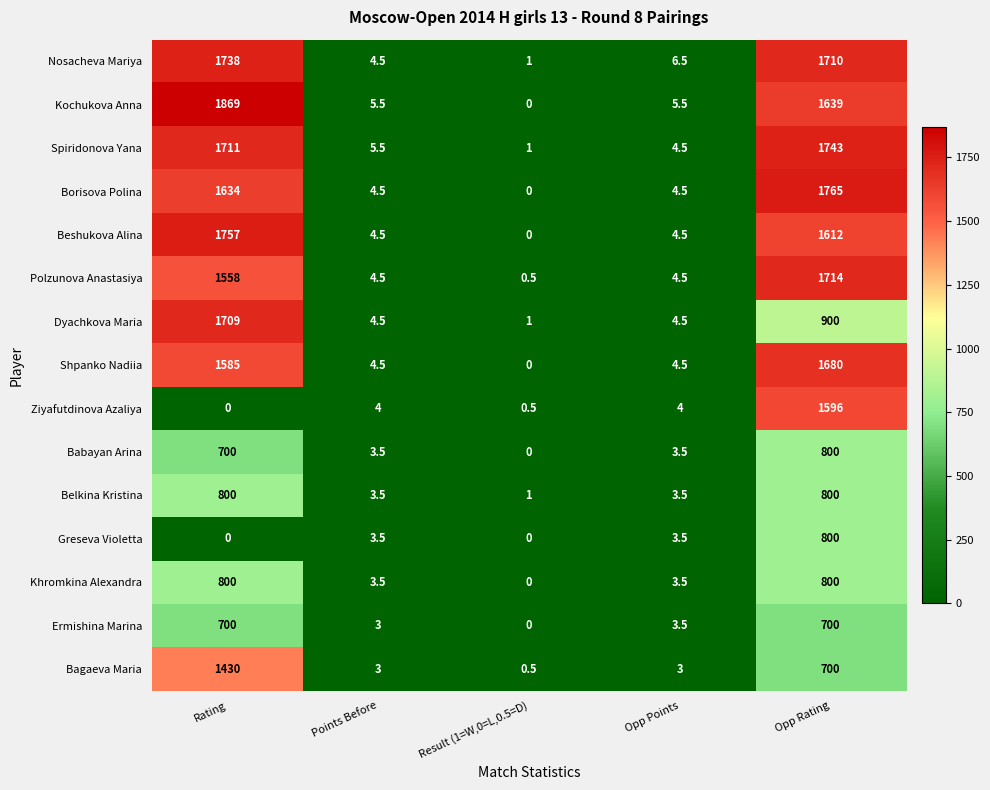

The value of Shpanko Nadiia at Result (1=W,0=L,0.5=D) is 0.0. True or false?

True